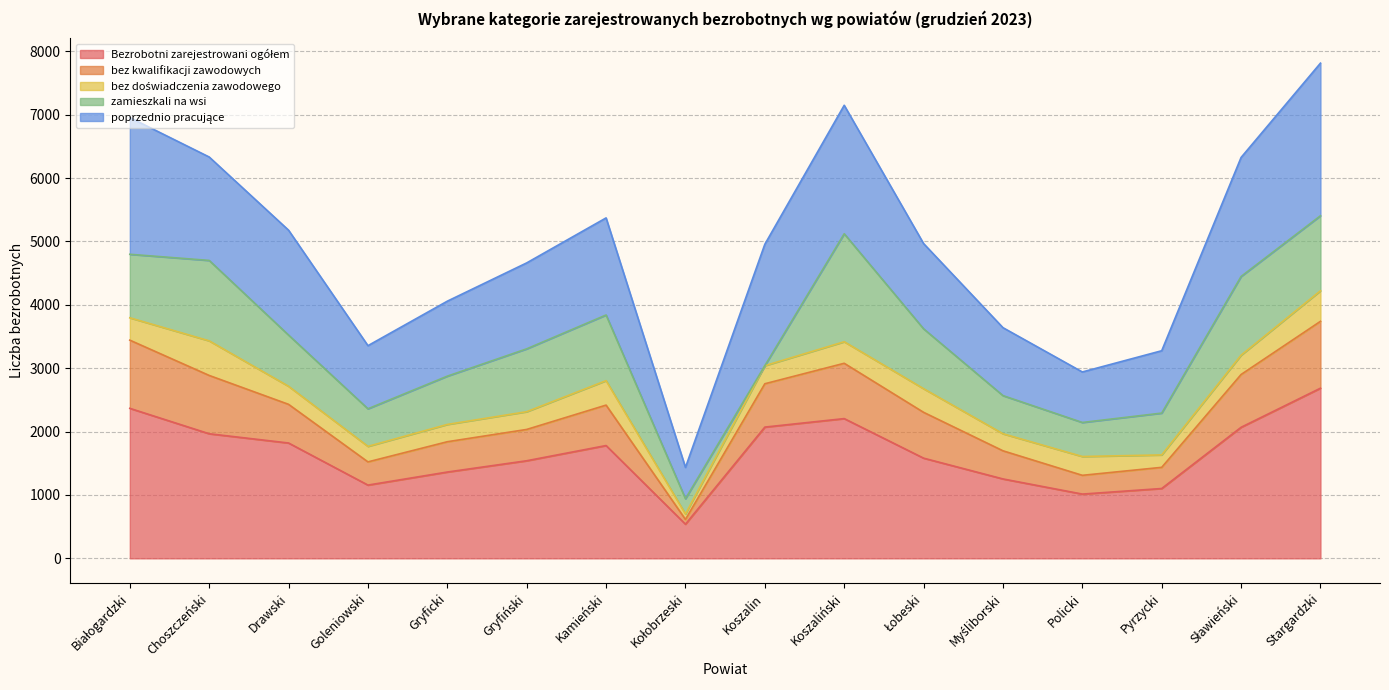

What is the total value across all series at Goleniowski?

3356